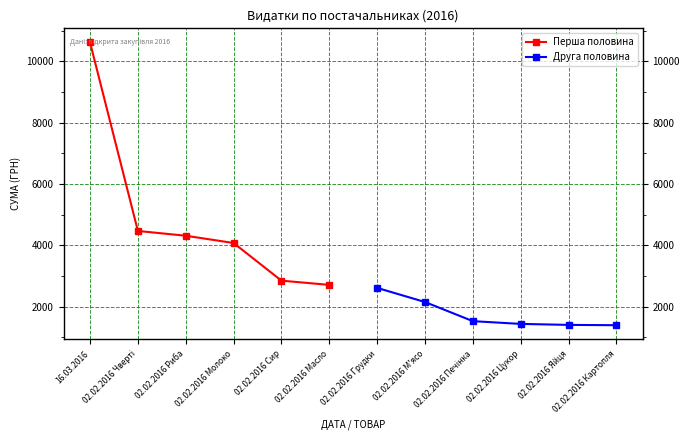

True or false: Друга половина and Перша половина intersect in this chart.

False